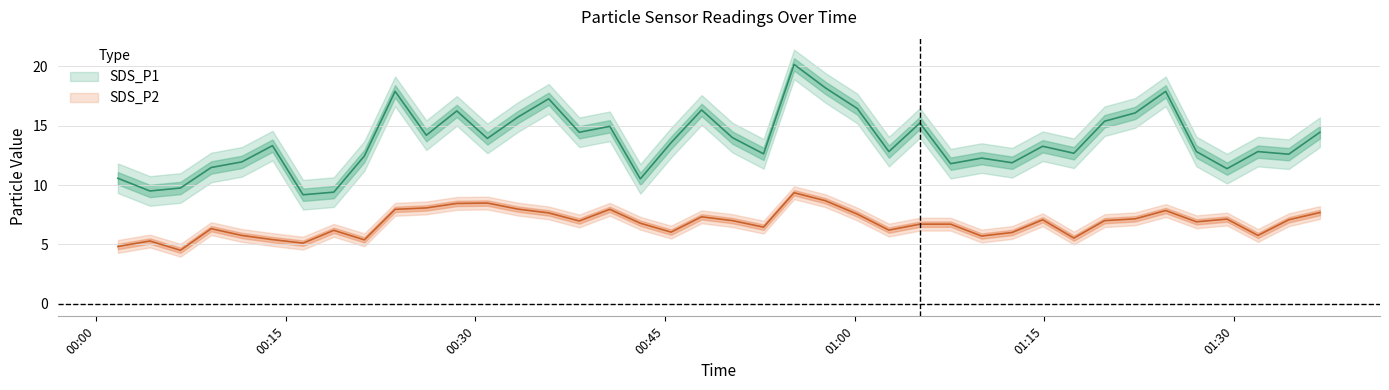

Where is SDS_P2 nearest to the value 6?

2023/11/18 01:12:28